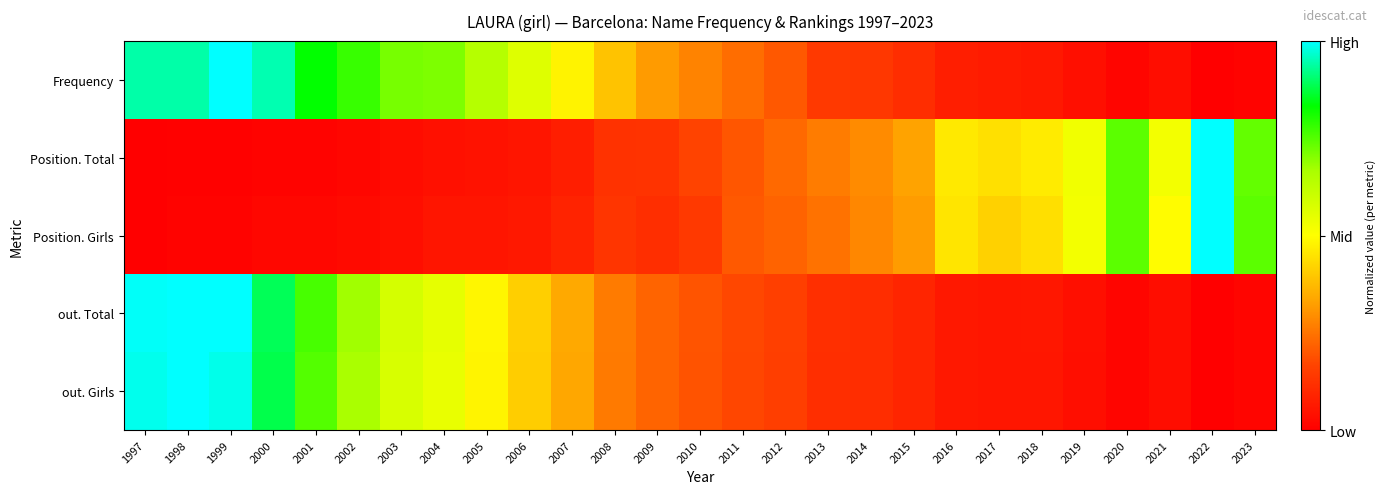

What is the total value across all series at 2002?

2.2